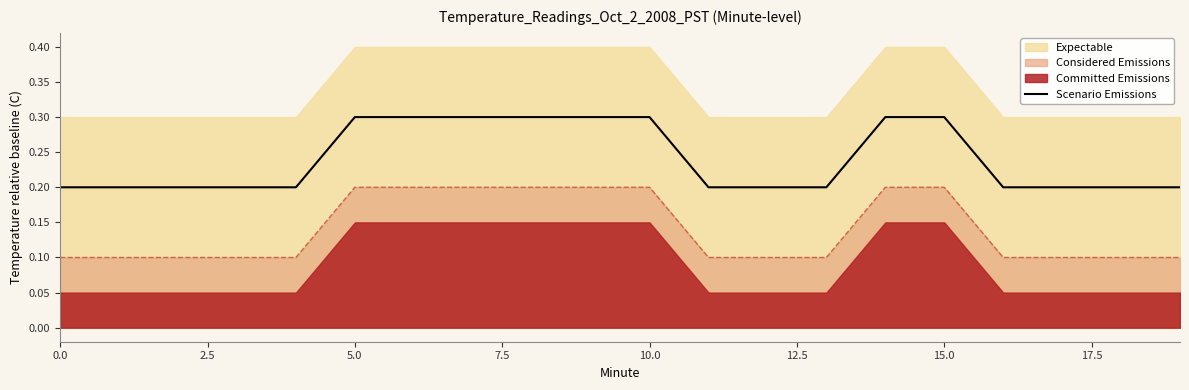

What is the maximum value for Scenario Emissions?

0.3